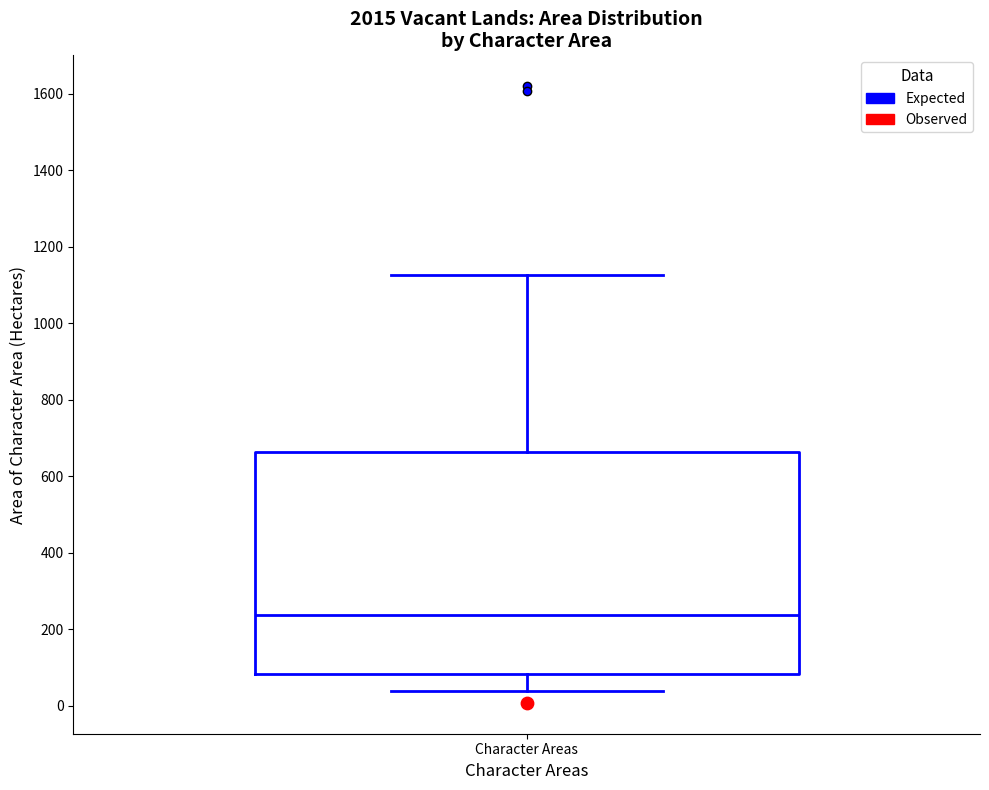

Transcribe this box plot: give where the median line is, the range the box spans, and where the two whiskers end, as read against the y-axis. The values are not printed on the chart, so give them approximately, as read against the axis.

median 240, box 80 to 660, whiskers 40 to 1120